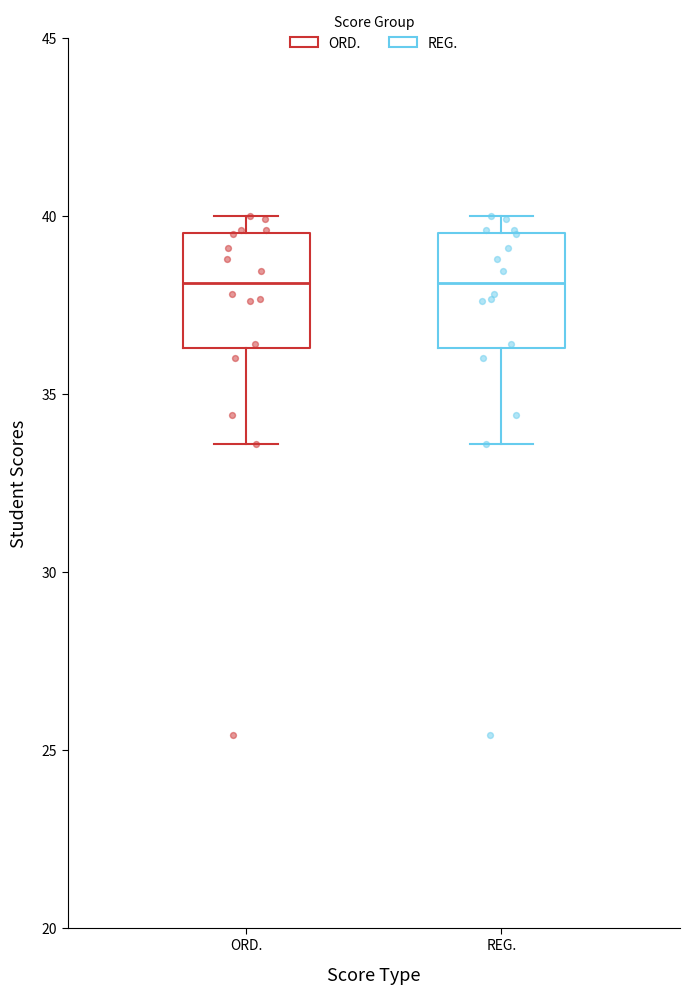

Reading left to right, transcribe this box plot: for each box, give where its median line is, the range the box spans, and where its two whiskers end, as read against the y-axis. The values are not printed on the chart, so give them approximately, as read against the axis.

ORD.: median 38.0, box 36.5 to 39.5, whiskers 33.5 to 40.0
REG.: median 38.0, box 36.5 to 39.5, whiskers 33.5 to 40.0